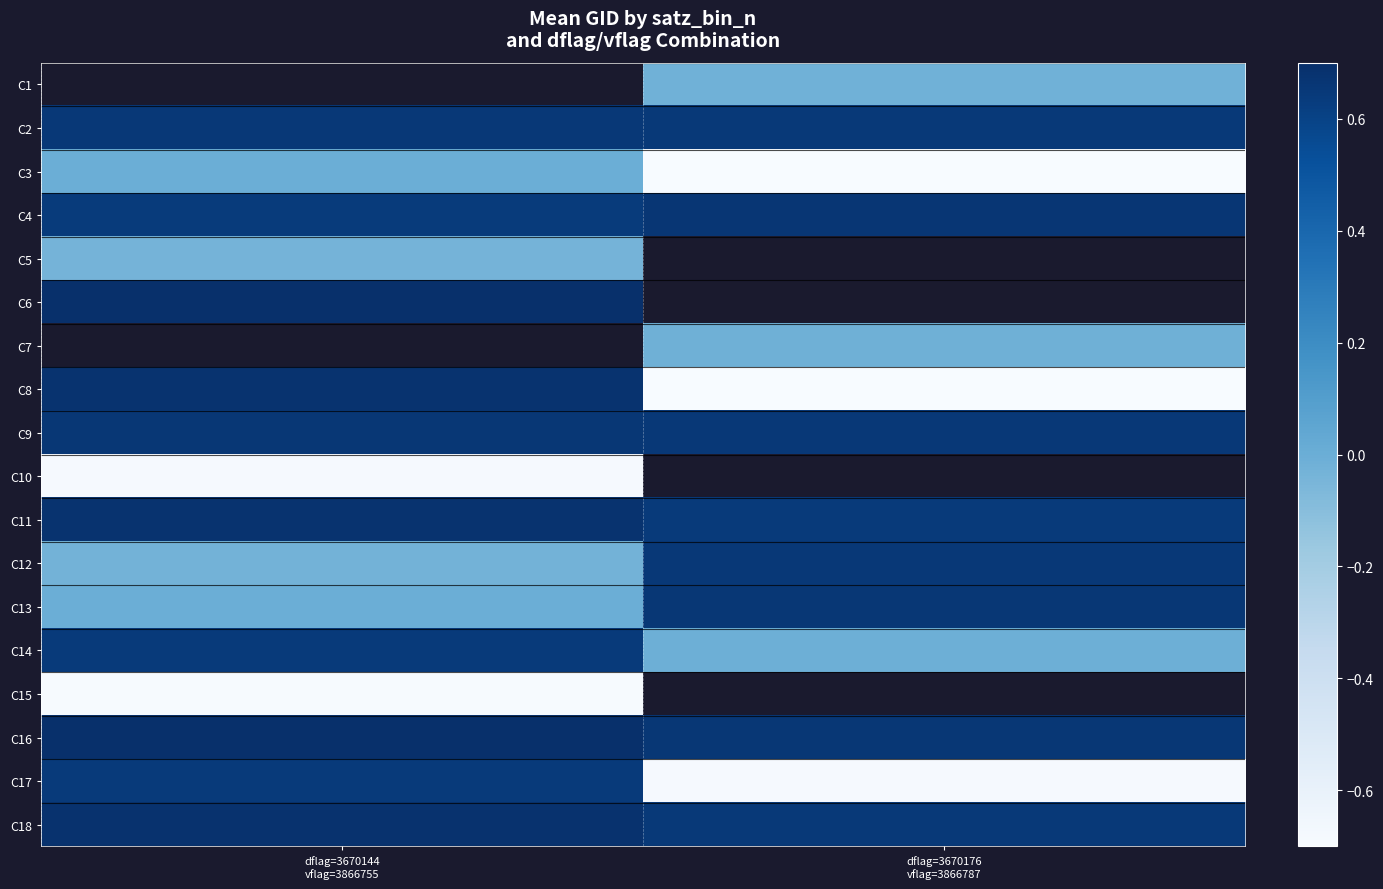

Is the value of C18 at dflag=3670144 vflag=3866755 greater than the value of C10 at dflag=3670144 vflag=3866755?

Yes